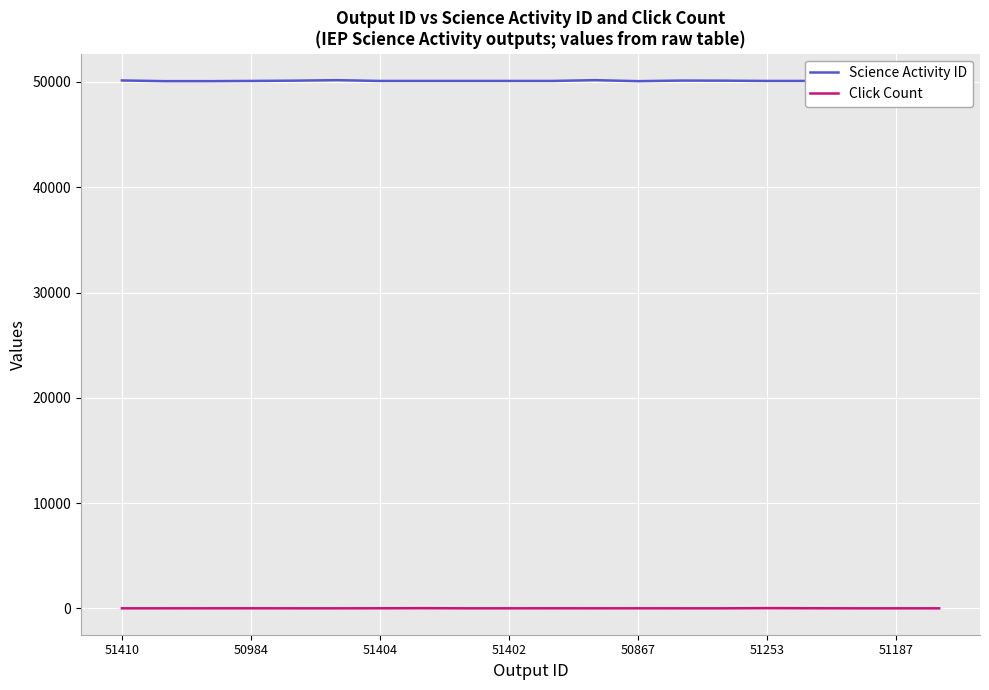

True or false: Science Activity ID and Click Count cross at least once.

False